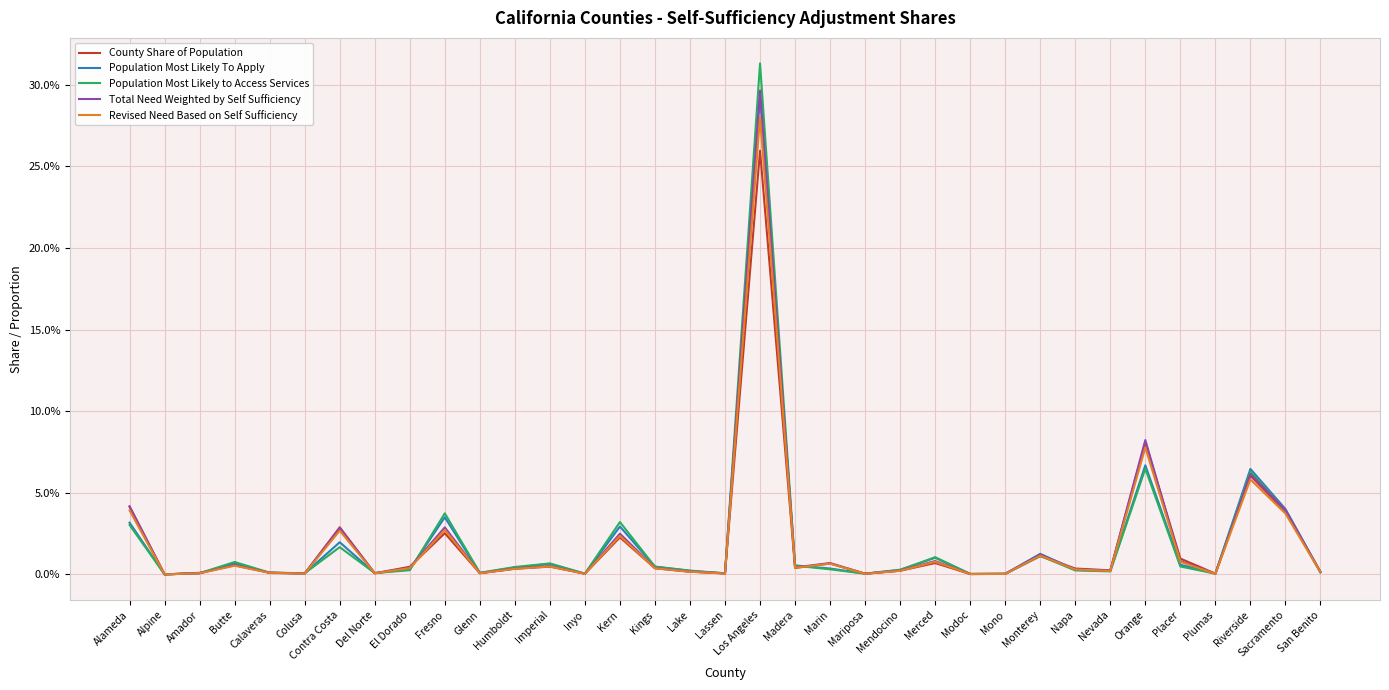

Reading left to right, list all the values displayed in this chart.

County Share of Population: 0.0	0.0	0.0	0.0	0.0	0.0	0.0	0.0	0.0	0.0	0.0	0.0	0.0	0.0	0.0	0.0	0.0	0.0	0.3	0.0	0.0	0.0	0.0	0.0	0.0	0.0	0.0	0.0	0.0	0.1	0.0	0.0	0.1	0.0	0.0
Population Most Likely To Apply: 0.0	0.0	0.0	0.0	0.0	0.0	0.0	0.0	0.0	0.0	0.0	0.0	0.0	0.0	0.0	0.0	0.0	0.0	0.3	0.0	0.0	0.0	0.0	0.0	0.0	0.0	0.0	0.0	0.0	0.1	0.0	0.0	0.1	0.0	0.0
Population Most Likely to Access Services: 0.0	0.0	0.0	0.0	0.0	0.0	0.0	0.0	0.0	0.0	0.0	0.0	0.0	0.0	0.0	0.0	0.0	0.0	0.3	0.0	0.0	0.0	0.0	0.0	0.0	0.0	0.0	0.0	0.0	0.1	0.0	0.0	0.1	0.0	0.0
Total Need Weighted by Self Sufficiency: 0.0	0.0	0.0	0.0	0.0	0.0	0.0	0.0	0.0	0.0	0.0	0.0	0.0	0.0	0.0	0.0	0.0	0.0	0.3	0.0	0.0	0.0	0.0	0.0	0.0	0.0	0.0	0.0	0.0	0.1	0.0	0.0	0.1	0.0	0.0
Revised Need Based on Self Sufficiency: 0.0	0.0	0.0	0.0	0.0	0.0	0.0	0.0	0.0	0.0	0.0	0.0	0.0	0.0	0.0	0.0	0.0	0.0	0.3	0.0	0.0	0.0	0.0	0.0	0.0	0.0	0.0	0.0	0.0	0.1	0.0	0.0	0.1	0.0	0.0